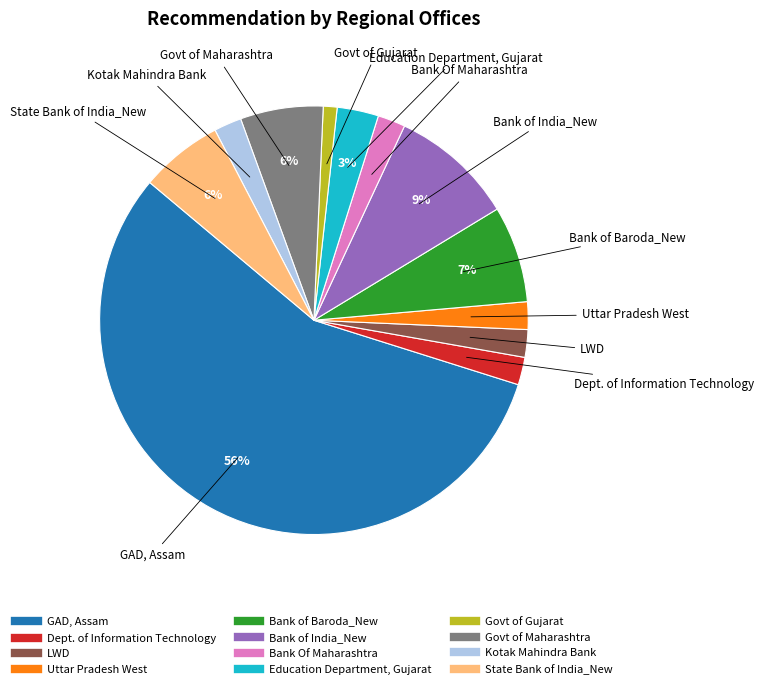

Which slice is the smallest?

Govt of Gujarat